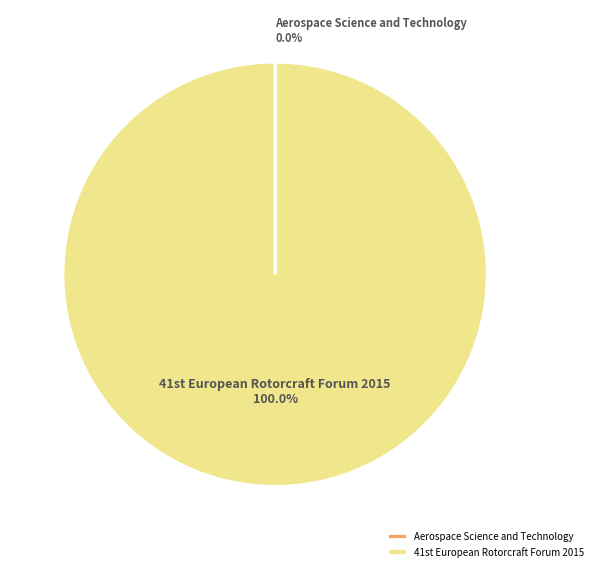

Which slice represents more than half of the pie?

41st European Rotorcraft Forum 2015